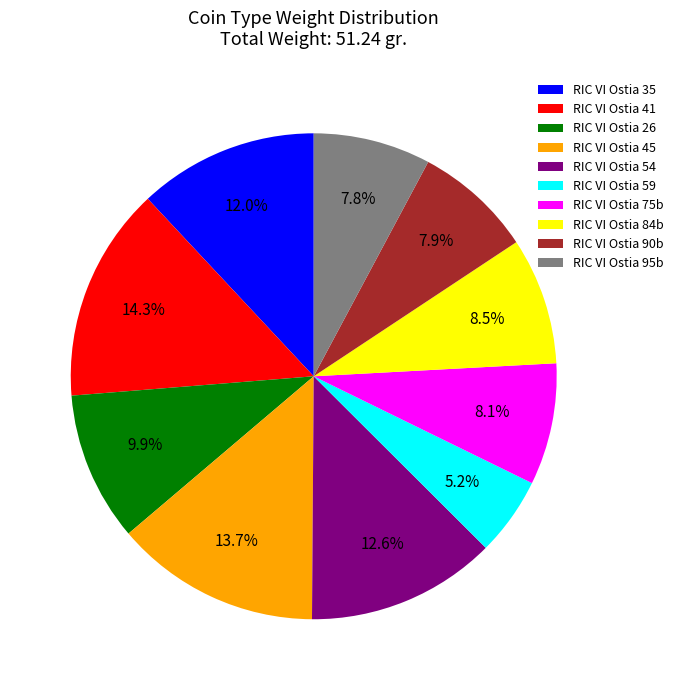

Between RIC VI Ostia 59 and RIC VI Ostia 35, which is larger?

RIC VI Ostia 35